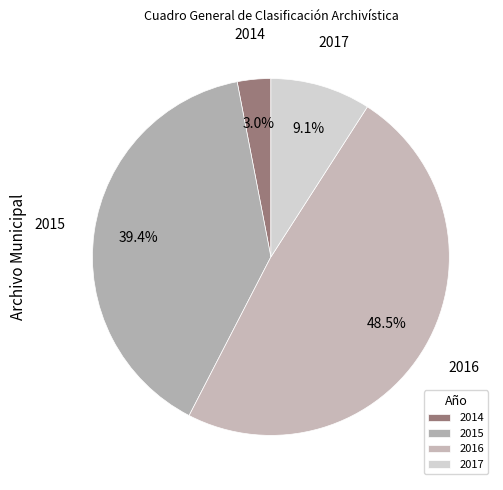

Which slice is the largest?

2016